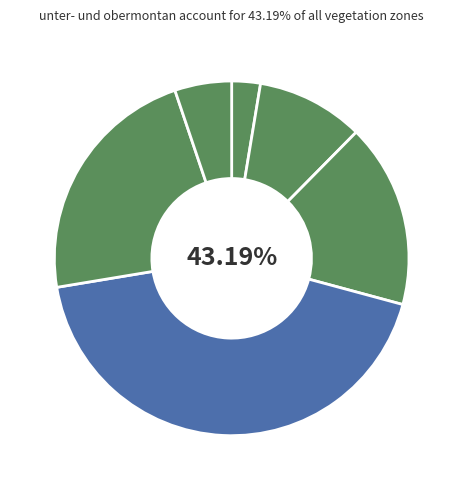

Rank the categories by value from highest to lowest.

unter- und obermontan, submontan, hochmontan, subalpin, hyperinsubrisch und kollin, obersubalpin